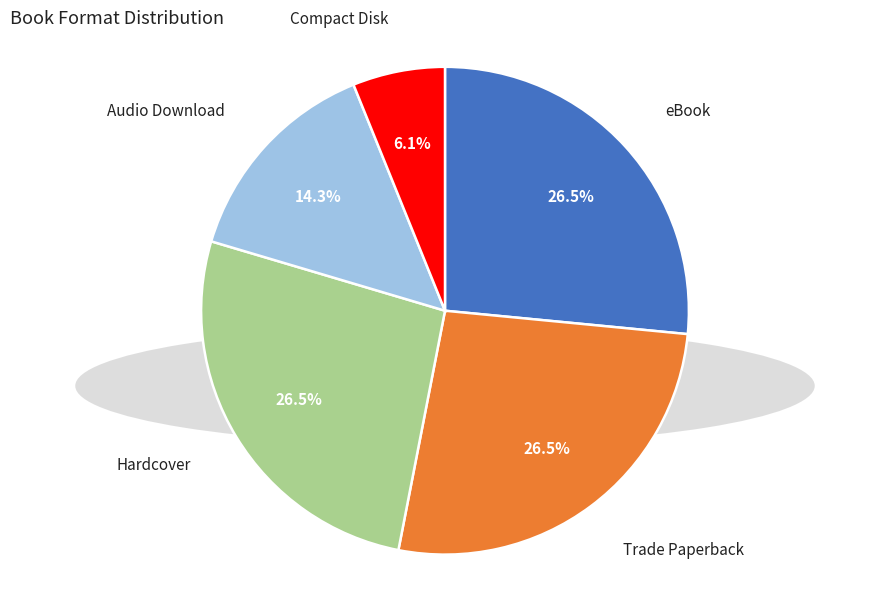

Which category has the biggest portion of the pie?

eBook